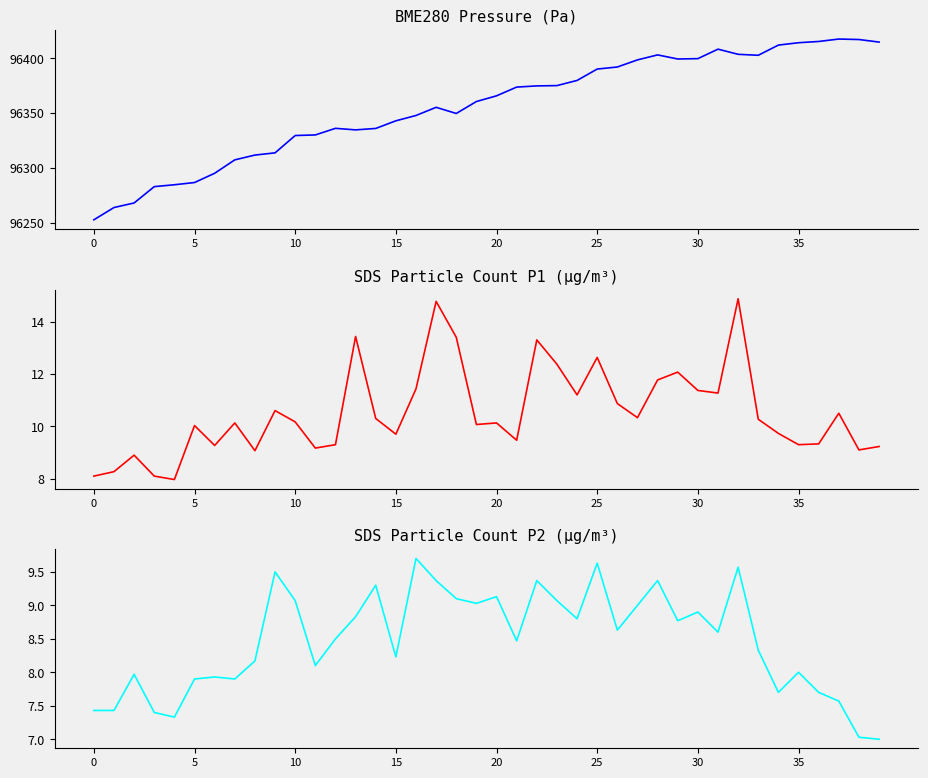

What is the average value of the SDS_P2 series?

8.5